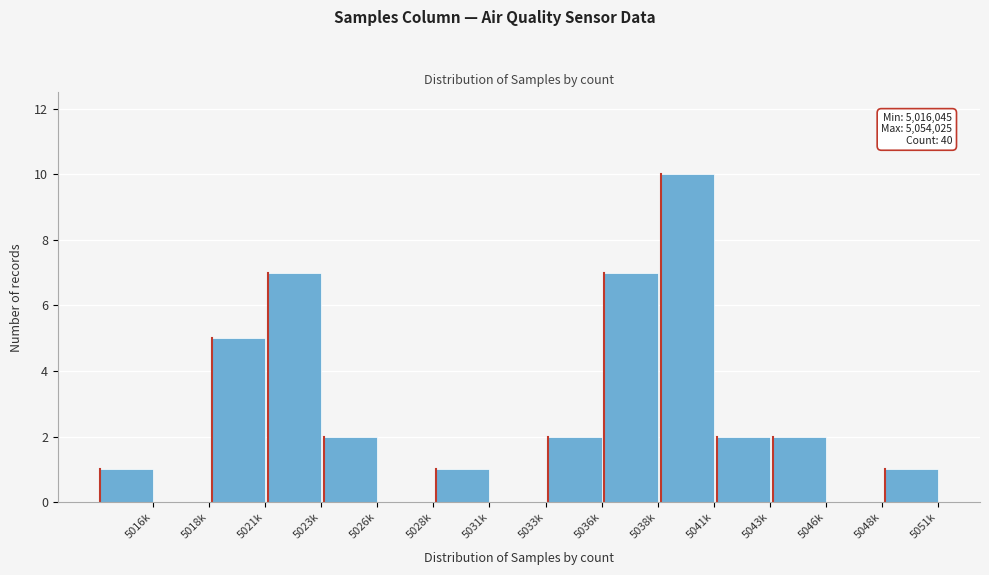

Reading left to right, list all the values displayed in this chart.

5016k=1	5018k=0	5021k=5	5023k=7	5026k=2	5028k=0	5031k=1	5033k=0	5036k=2	5038k=7	5041k=10	5043k=2	5046k=2	5048k=0	5051k=1